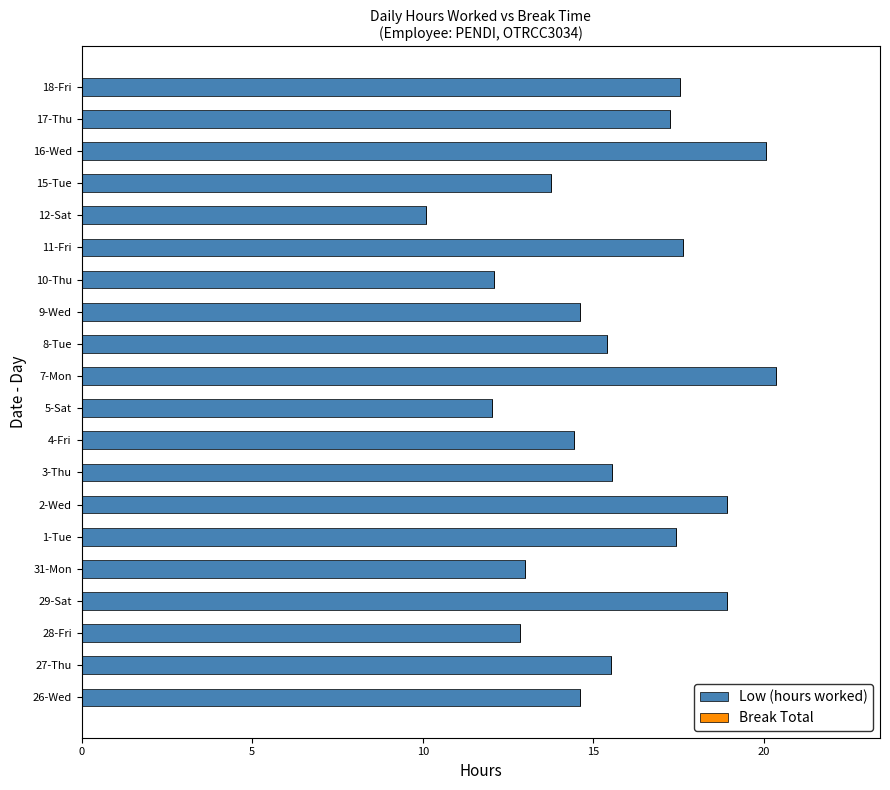

What is the minimum value shown in the chart?

10.1